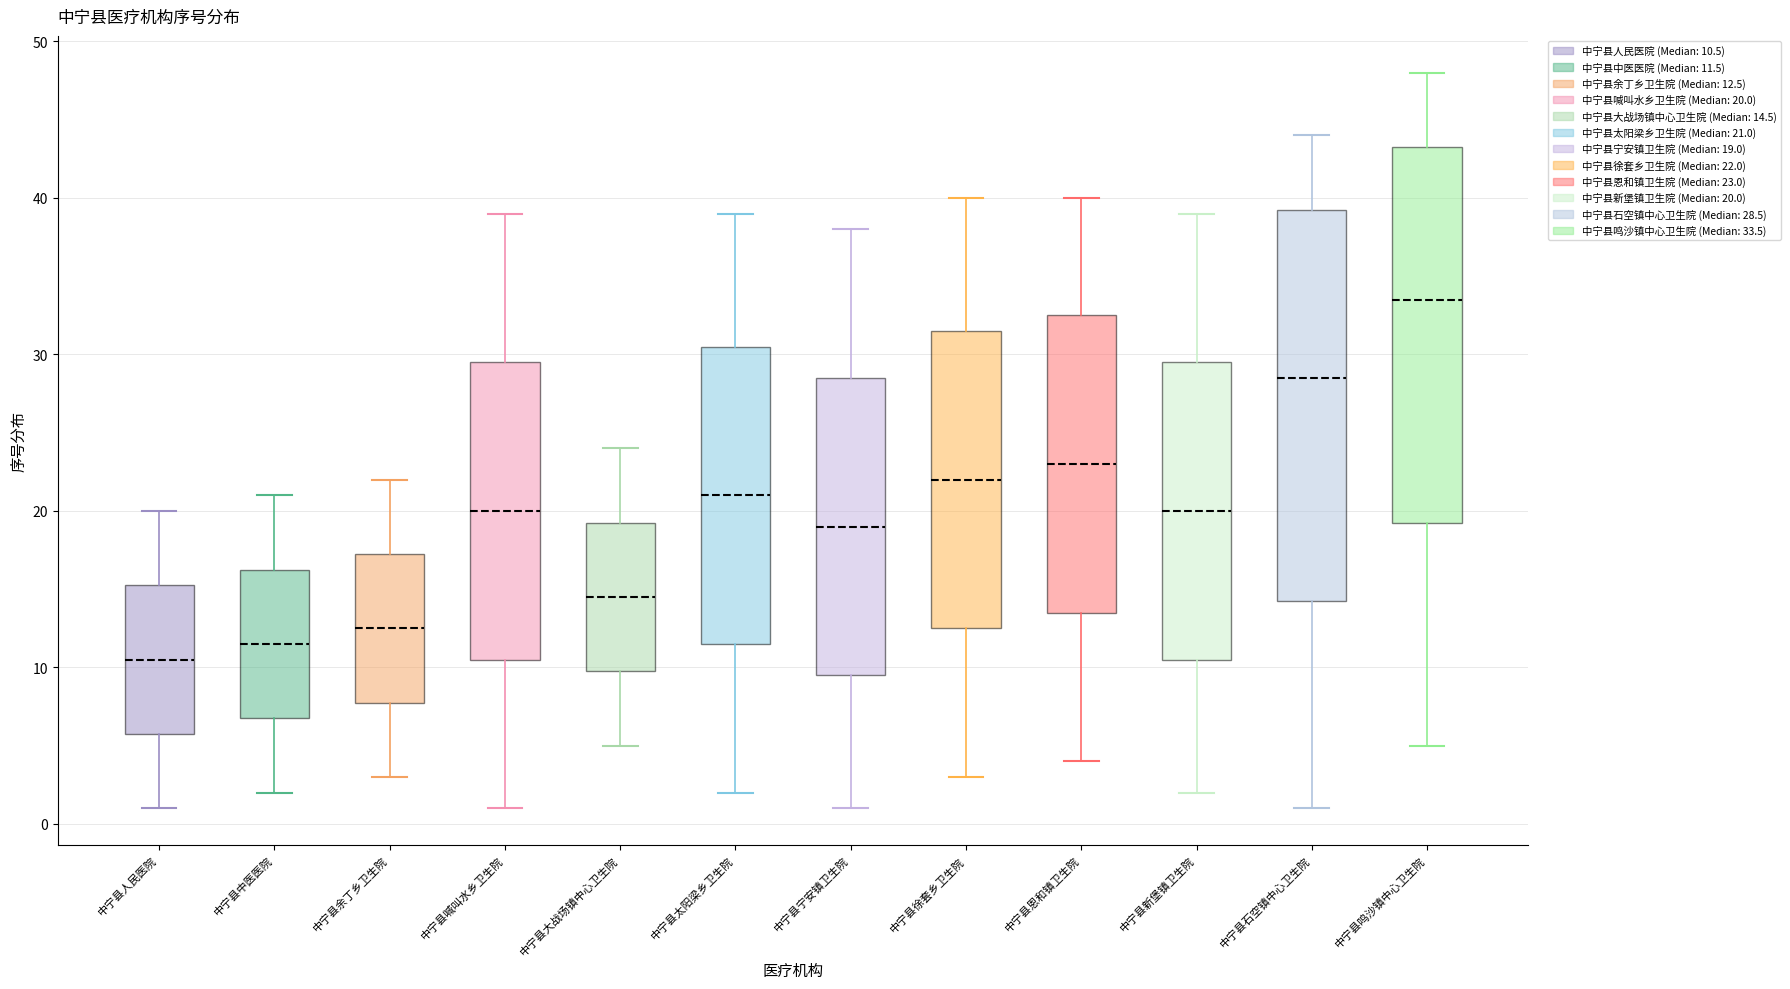

Reading left to right, read every box against the y-axis: the position of its median line, the range the box covers, and the ends of its whiskers. The values are not printed on the chart, so give them approximately, as read against the axis.

中宁县人民医院: median 11, box 6 to 15, whiskers 1 to 20
中宁县中医医院: median 12, box 7 to 16, whiskers 2 to 21
中宁县余丁乡卫生院: median 13, box 8 to 17, whiskers 3 to 22
中宁县喊叫水乡卫生院: median 20, box 11 to 30, whiskers 1 to 39
中宁县大战场镇中心卫生院: median 15, box 10 to 19, whiskers 5 to 24
中宁县太阳梁乡卫生院: median 21, box 12 to 31, whiskers 2 to 39
中宁县宁安镇卫生院: median 19, box 10 to 29, whiskers 1 to 38
中宁县徐套乡卫生院: median 22, box 13 to 32, whiskers 3 to 40
中宁县恩和镇卫生院: median 23, box 14 to 33, whiskers 4 to 40
中宁县新堡镇卫生院: median 20, box 11 to 30, whiskers 2 to 39
中宁县石空镇中心卫生院: median 29, box 14 to 39, whiskers 1 to 44
中宁县鸣沙镇中心卫生院: median 34, box 19 to 43, whiskers 5 to 48